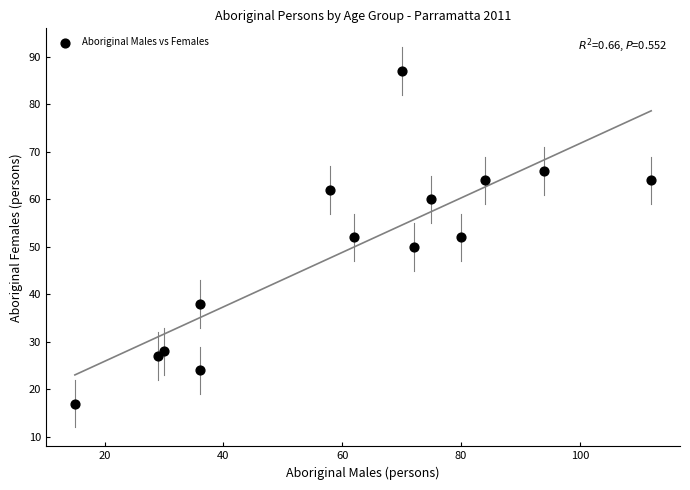

What is the range of Y values (max minus min)?

70